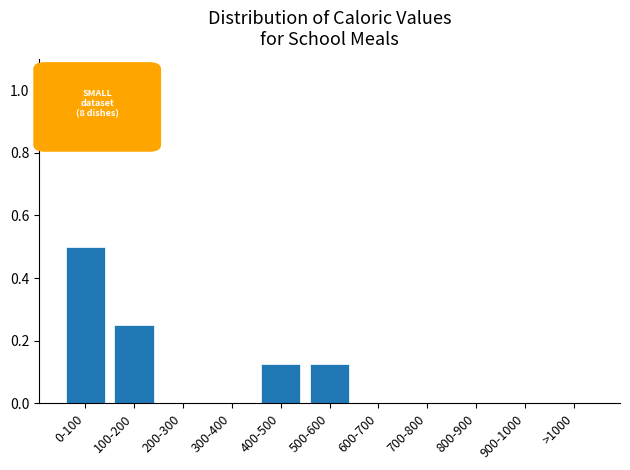

What is the greatest value displayed?

0.5